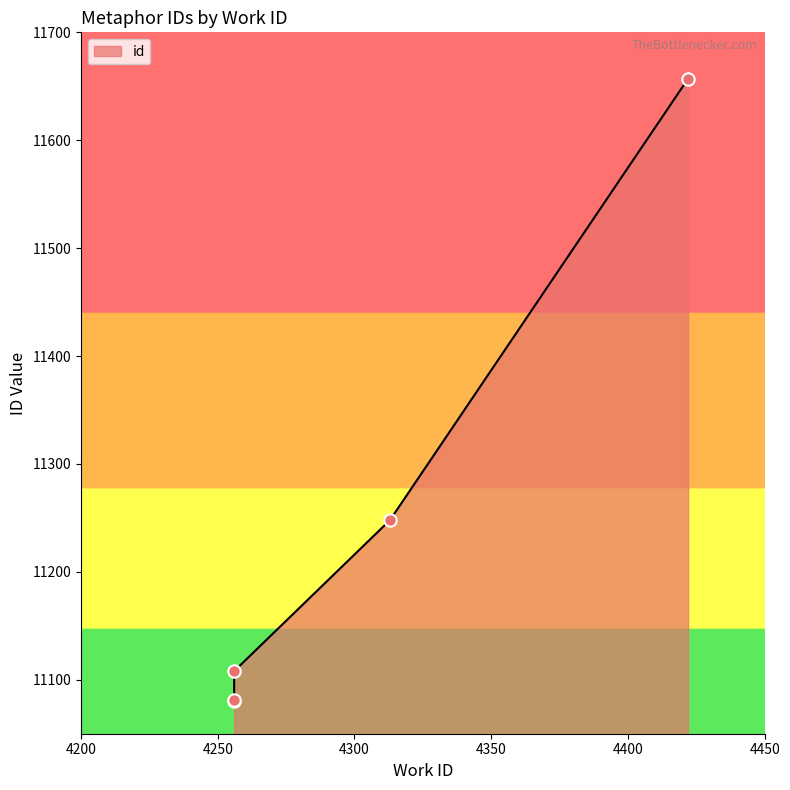

Approximately how many times larger is the value at 4256 compared to 4256?

1.0